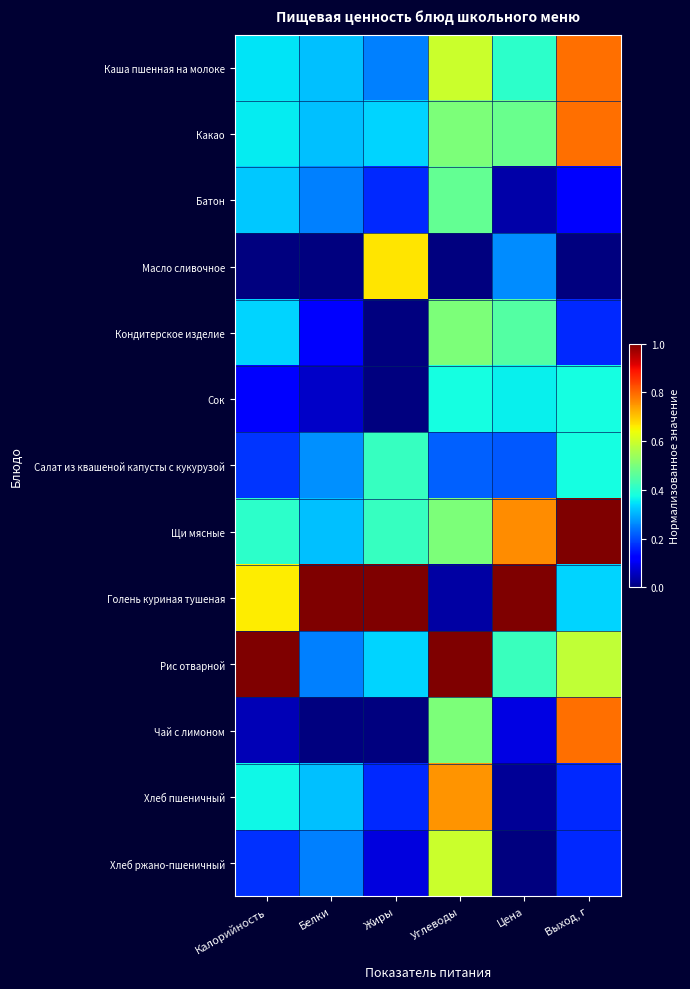

Between Калорийность and Жиры, which is larger?

Калорийность